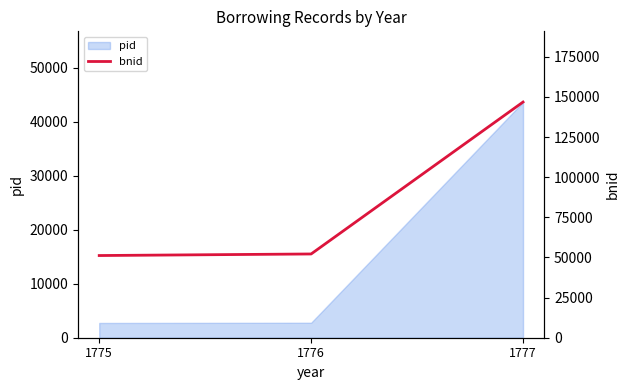

What is the maximum value shown in the chart?

146820